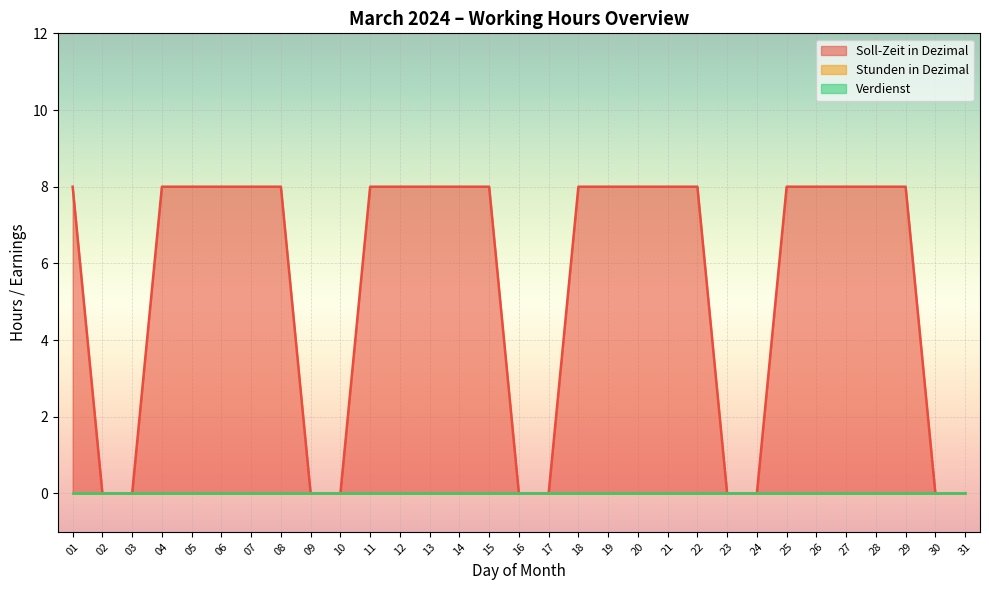

Rank the series at 15 from highest to lowest value.

Soll-Zeit in Dezimal, Stunden in Dezimal, Verdienst